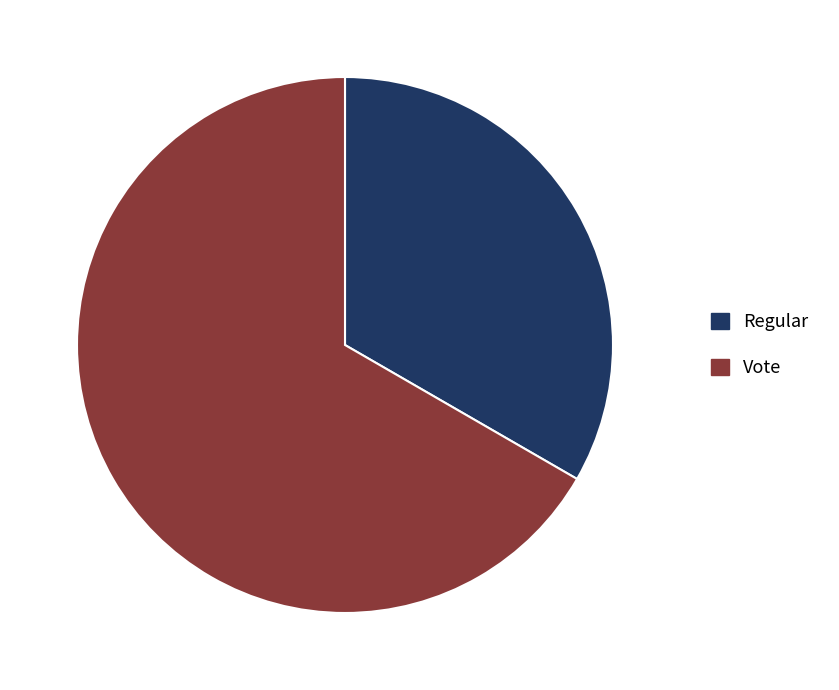

The Regular slice represents 43% of the pie. True or false?

False